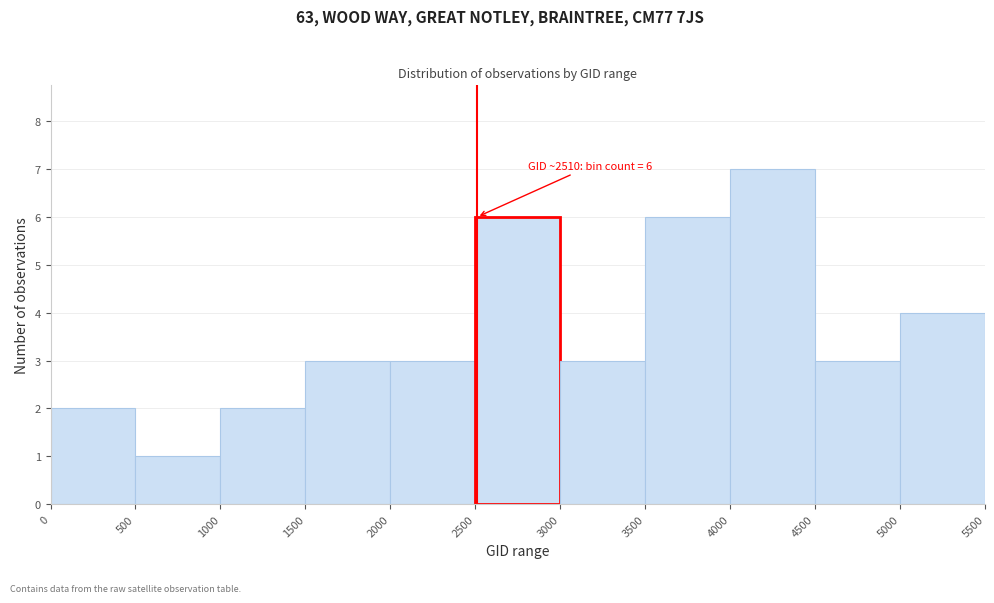

Over which range of the x-axis is the bar tallest?

4000 to 4500